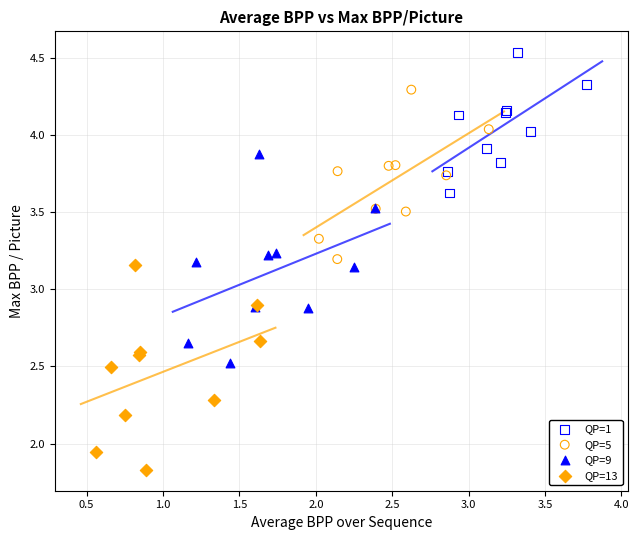

Which series has the largest Y range (max minus min)?

QP=9